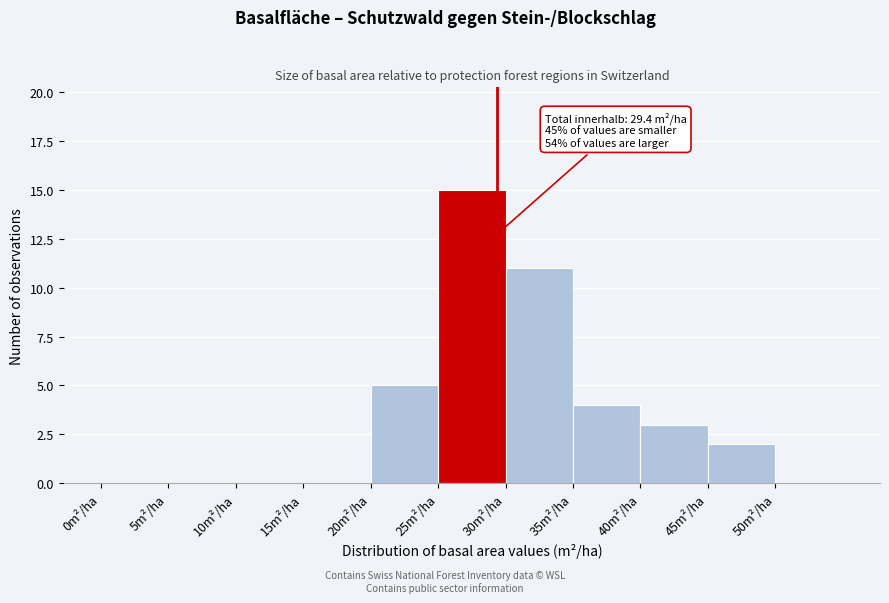

Which range on the x-axis has the tallest bar?

25 to 30